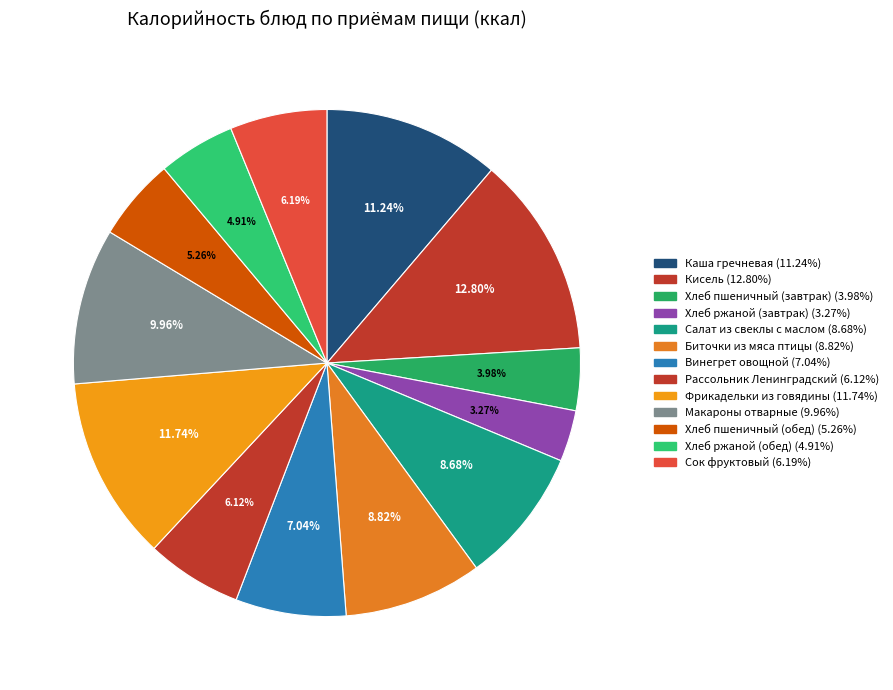

The Сок фруктовый slice represents 6% of the pie. True or false?

True